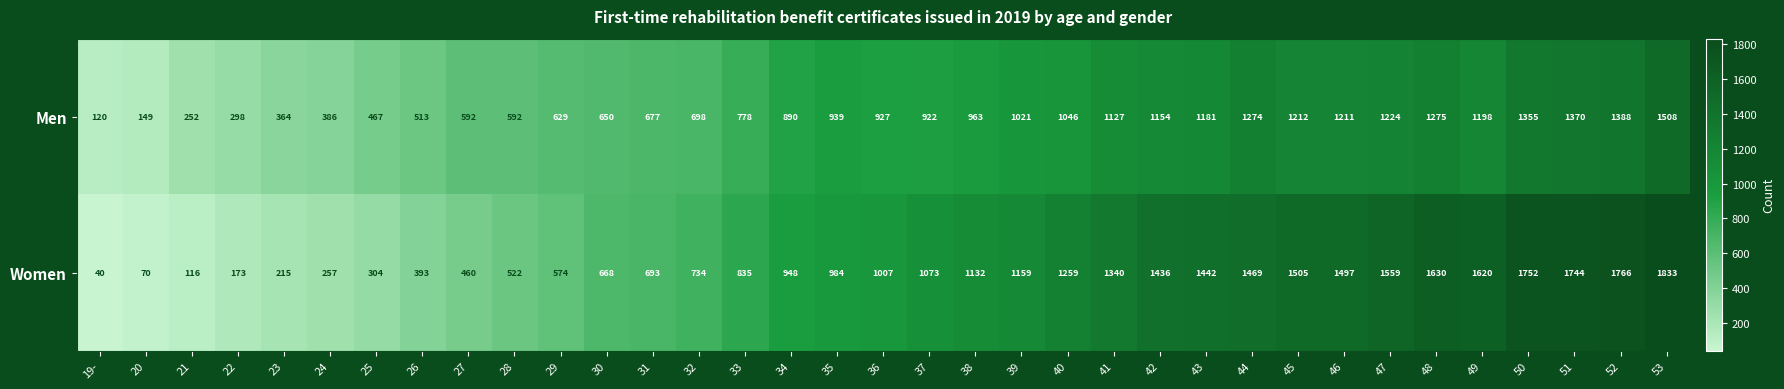

What is the difference between the second highest and minimum values in the Women series?

1726